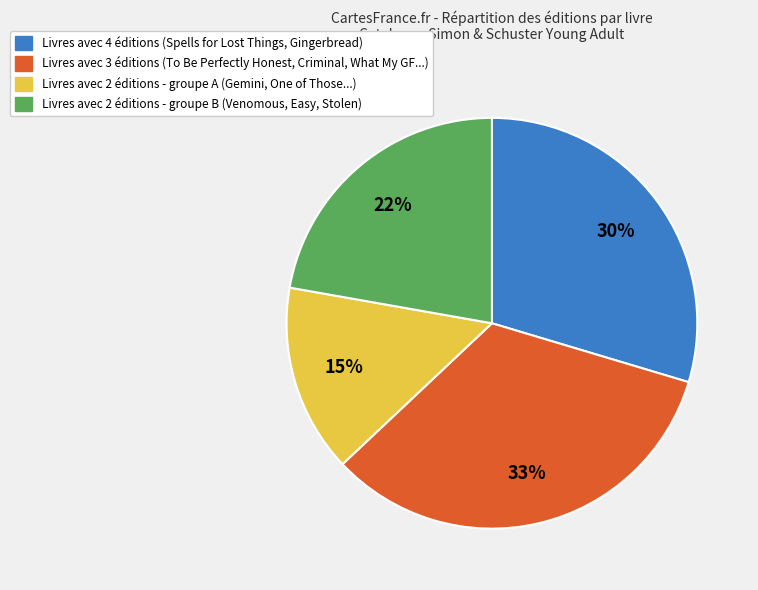

Is there any slice that represents more than half of the pie?

No